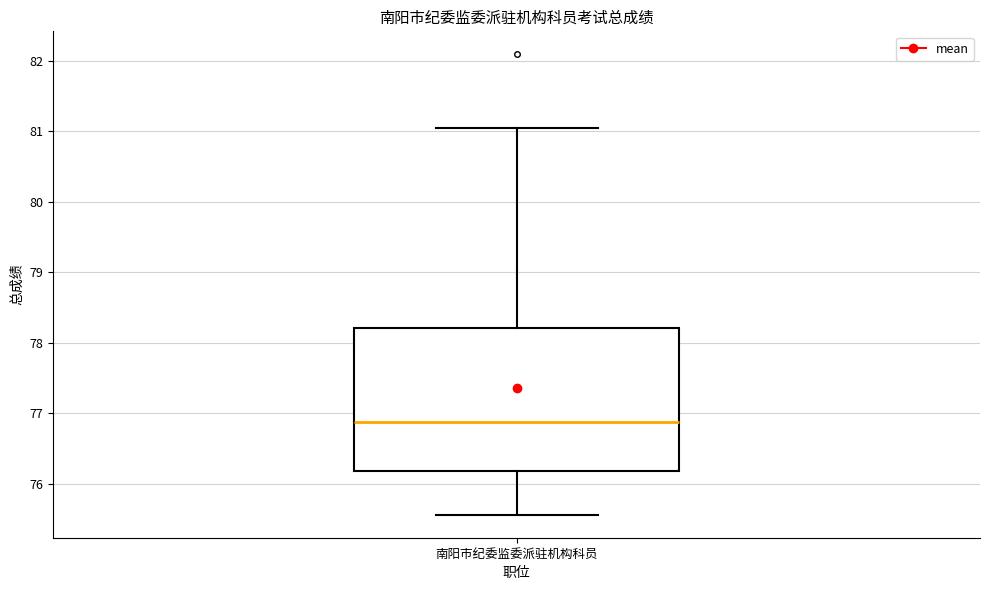

Read this box plot against the y-axis: the position of the median line, the range covered by the box, and the ends of both whiskers. The values are not printed on the chart, so give them approximately, as read against the axis.

median 76.9, box 76.2 to 78.2, whiskers 75.6 to 81.1